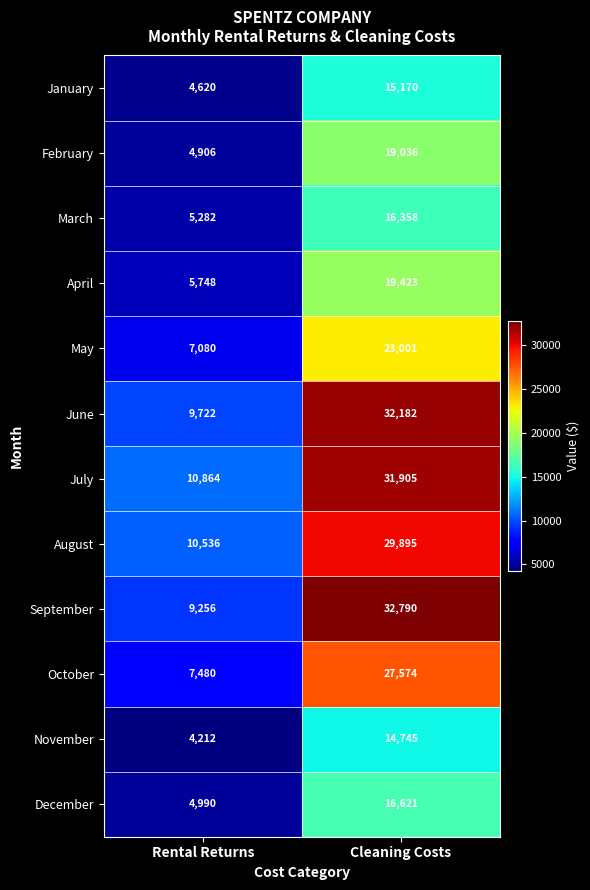

What is the greatest value displayed?

32790